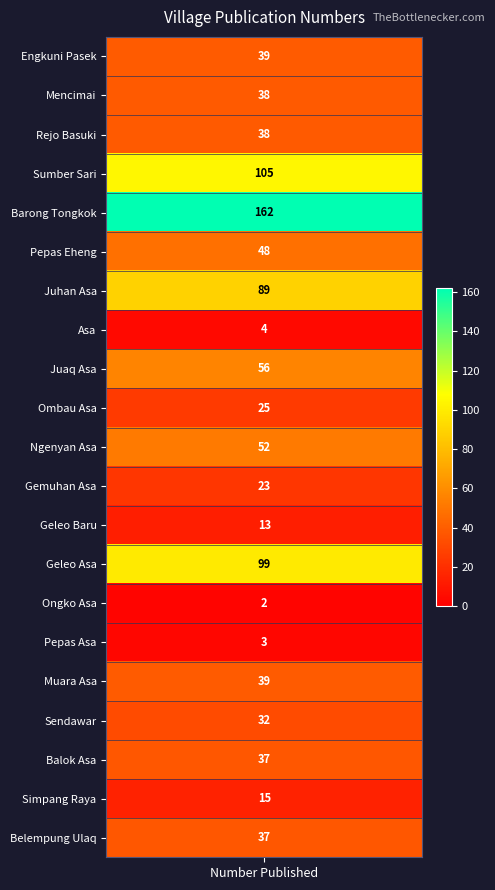

List the labels in order of value, smallest first.

Ongko Asa, Pepas Asa, Asa, Geleo Baru, Simpang Raya, Gemuhan Asa, Ombau Asa, Sendawar, Balok Asa, Belempung Ulaq, Mencimai, Rejo Basuki, Engkuni Pasek, Muara Asa, Pepas Eheng, Ngenyan Asa, Juaq Asa, Juhan Asa, Geleo Asa, Sumber Sari, Barong Tongkok